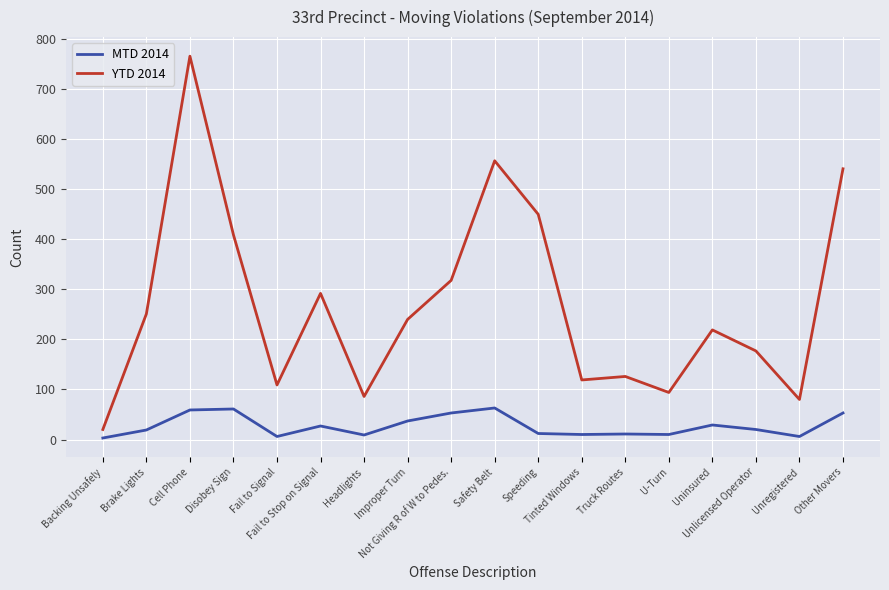

What is the average value of the MTD 2014 series?

27